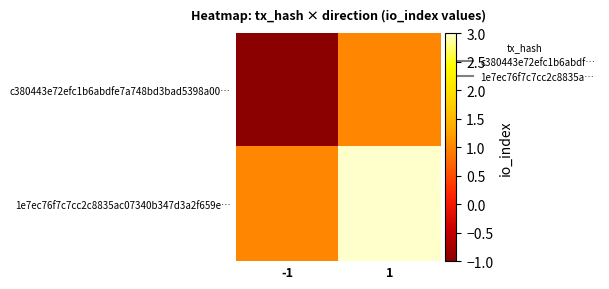

How many distinct data groups are displayed?

2